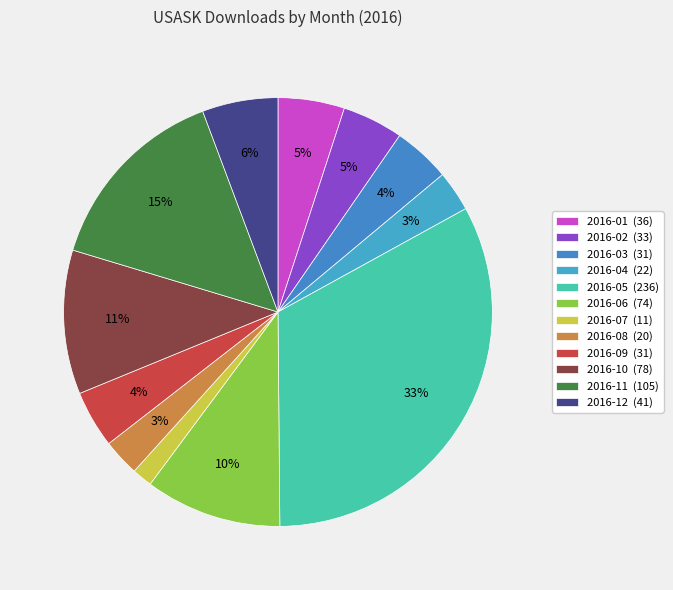

Between 2016-04 and 2016-02, which is larger?

2016-02